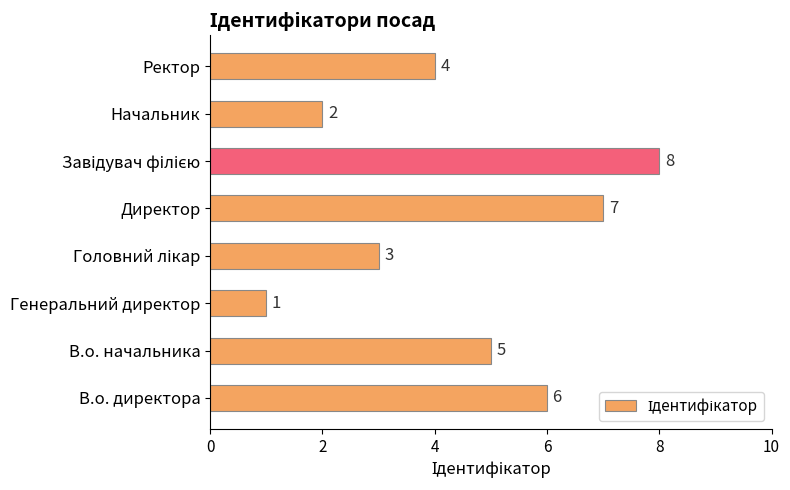

What is the difference between the values at Ректор and Генеральний директор?

3